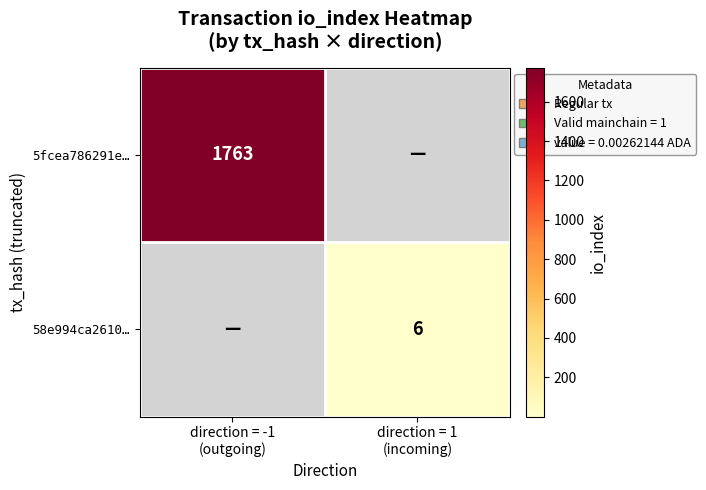

Which series has the largest range (max minus min)?

5fcea786291e…